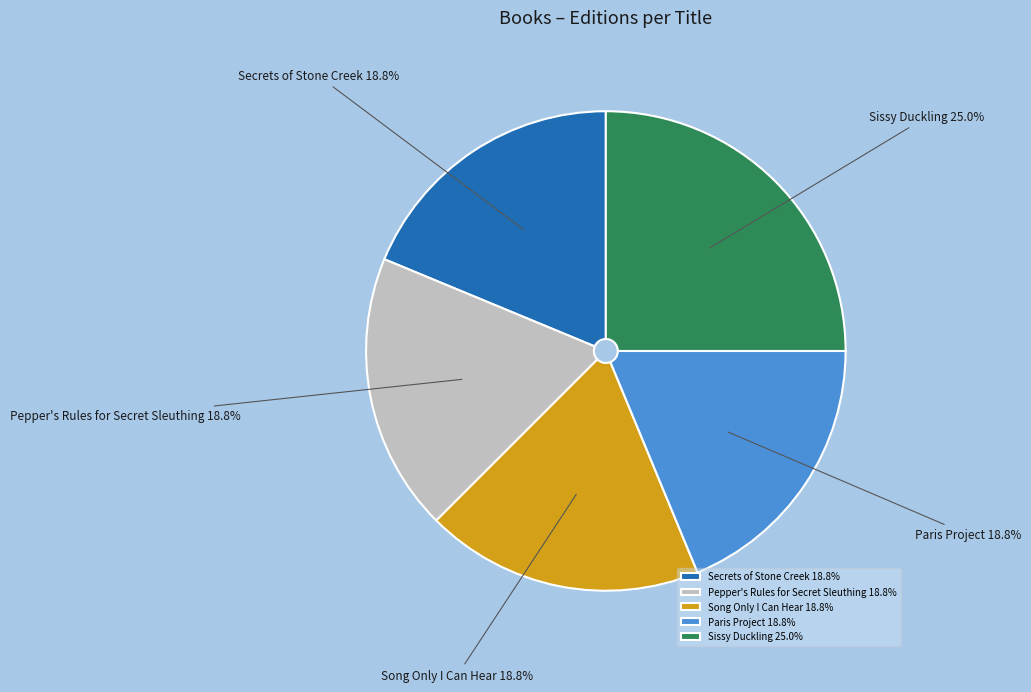

Is it true that Secrets of Stone Creek is 19% of the pie?

True